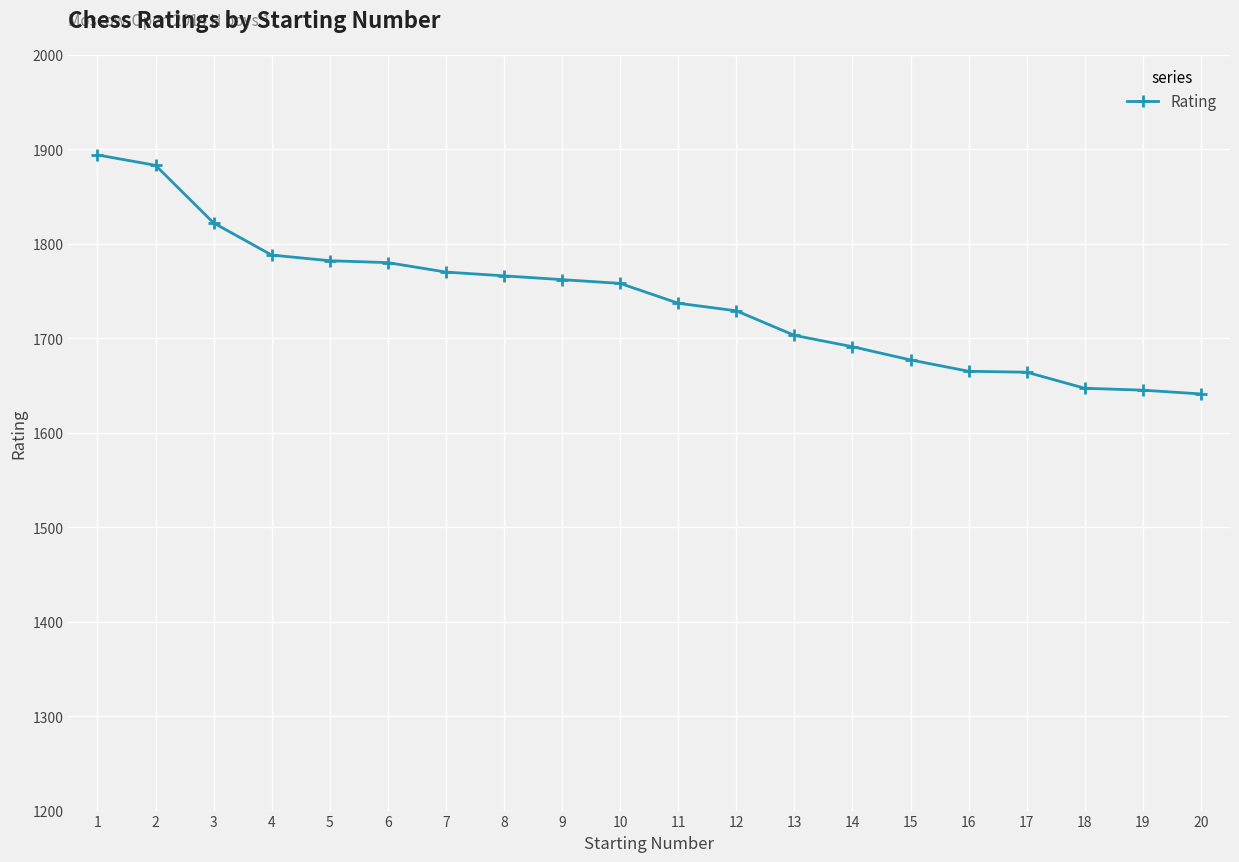

True or false: the data shows 757 at 17.

False